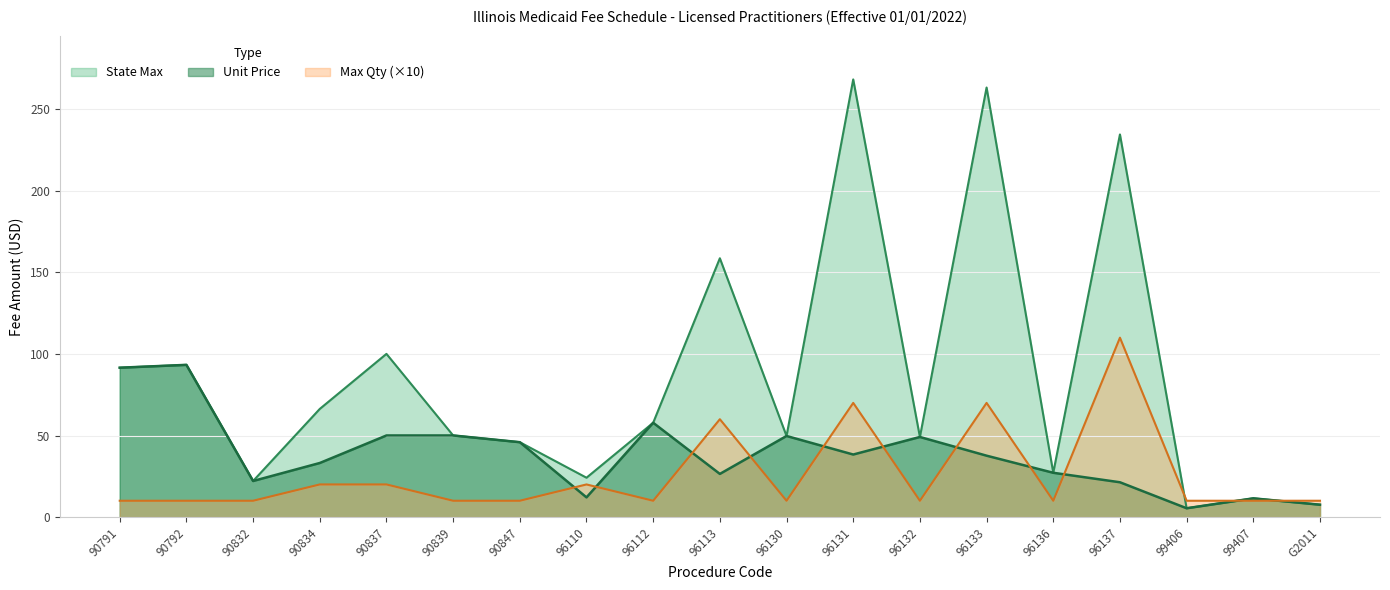

The State Max series shows 93.3 at 90792. True or false?

True